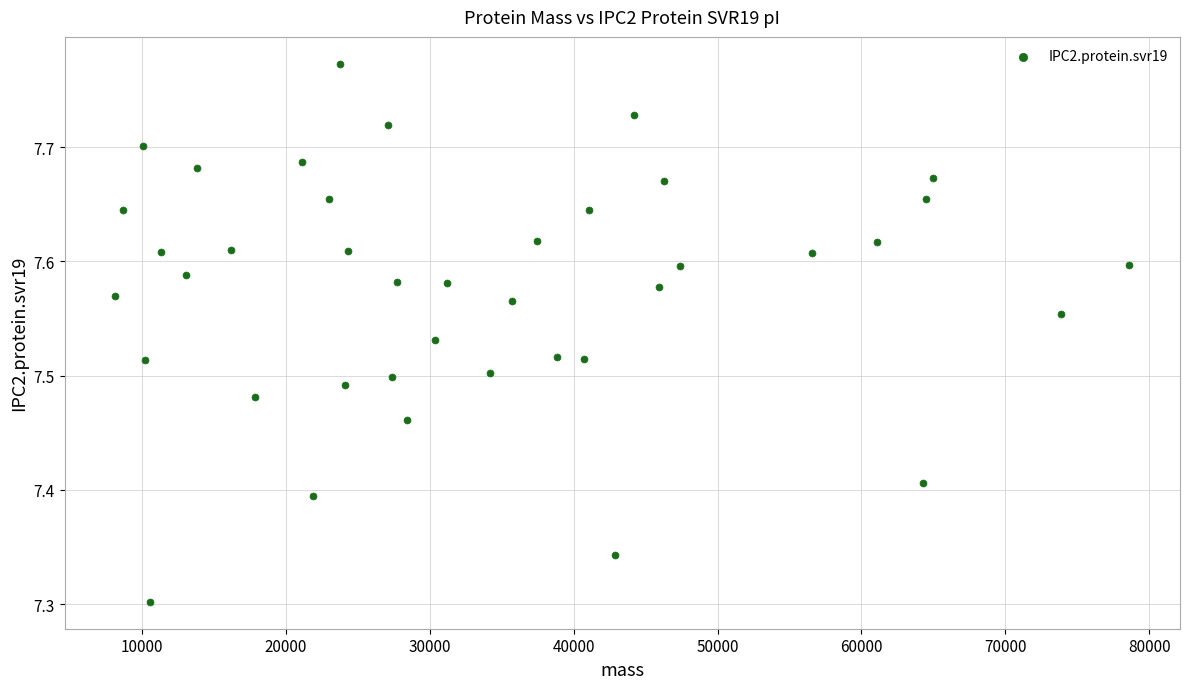

What is the range of Y values (max minus min)?

0.5